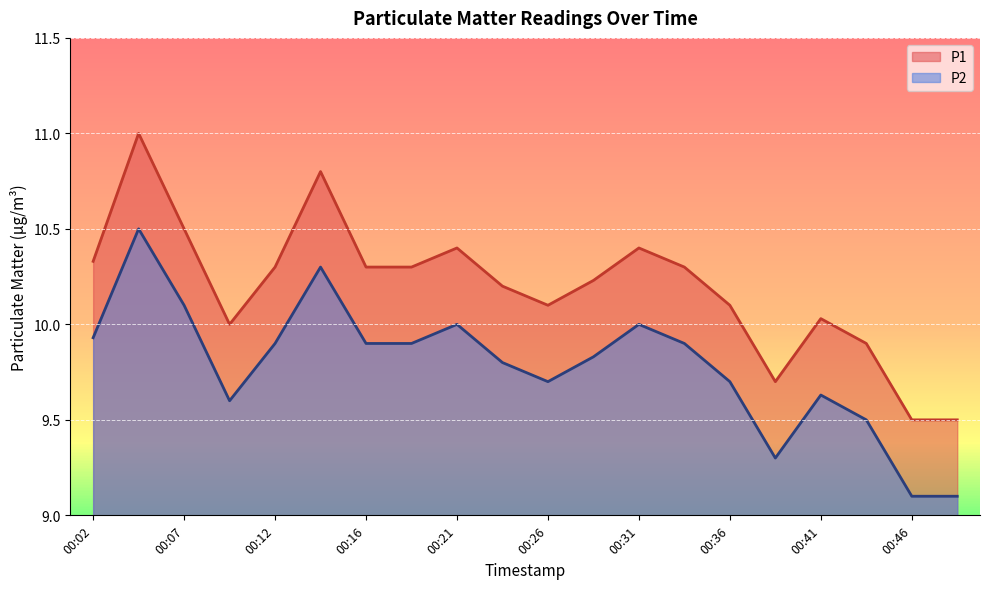

What is the minimum value shown in the chart?

9.1